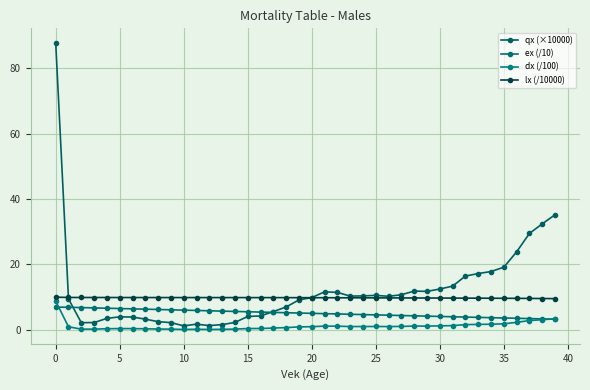

Count the number of data series in this chart.

4